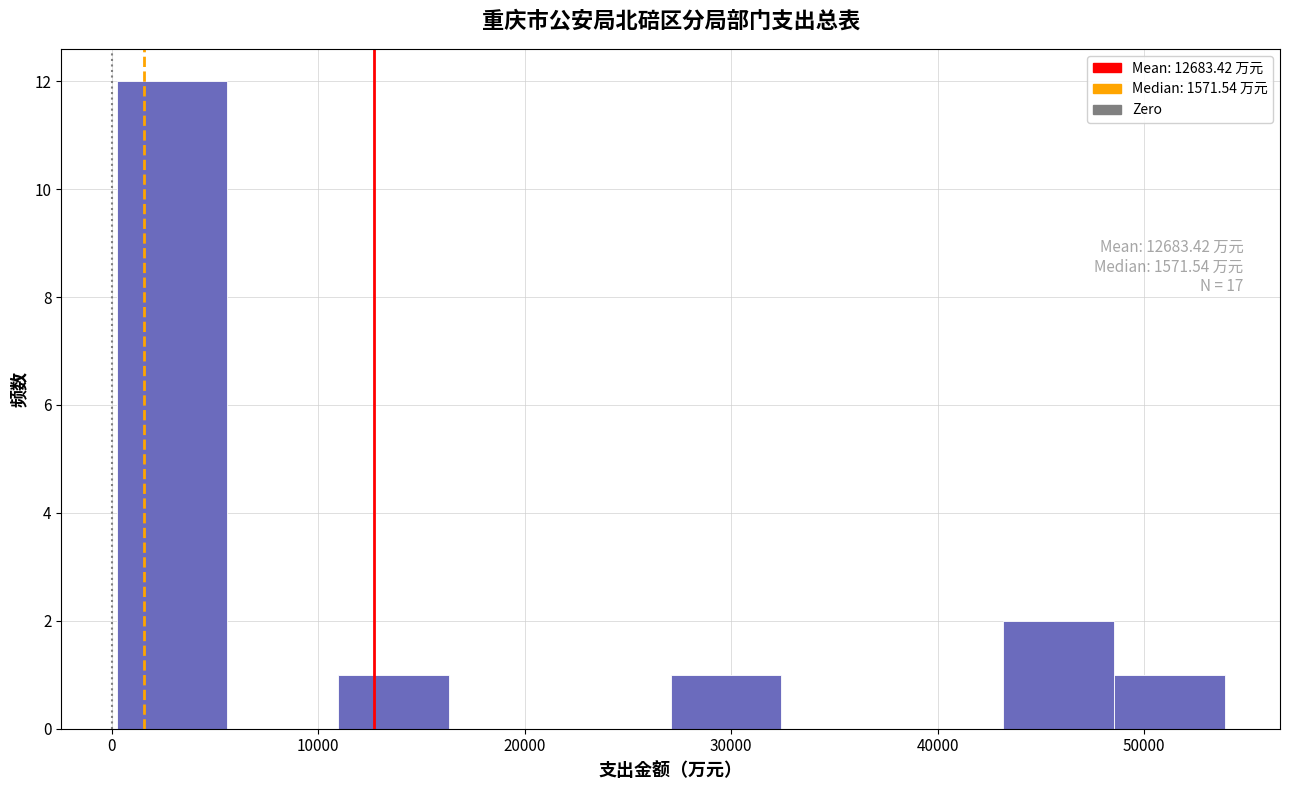

Over which range of the x-axis is the bar tallest?

0 to 6000